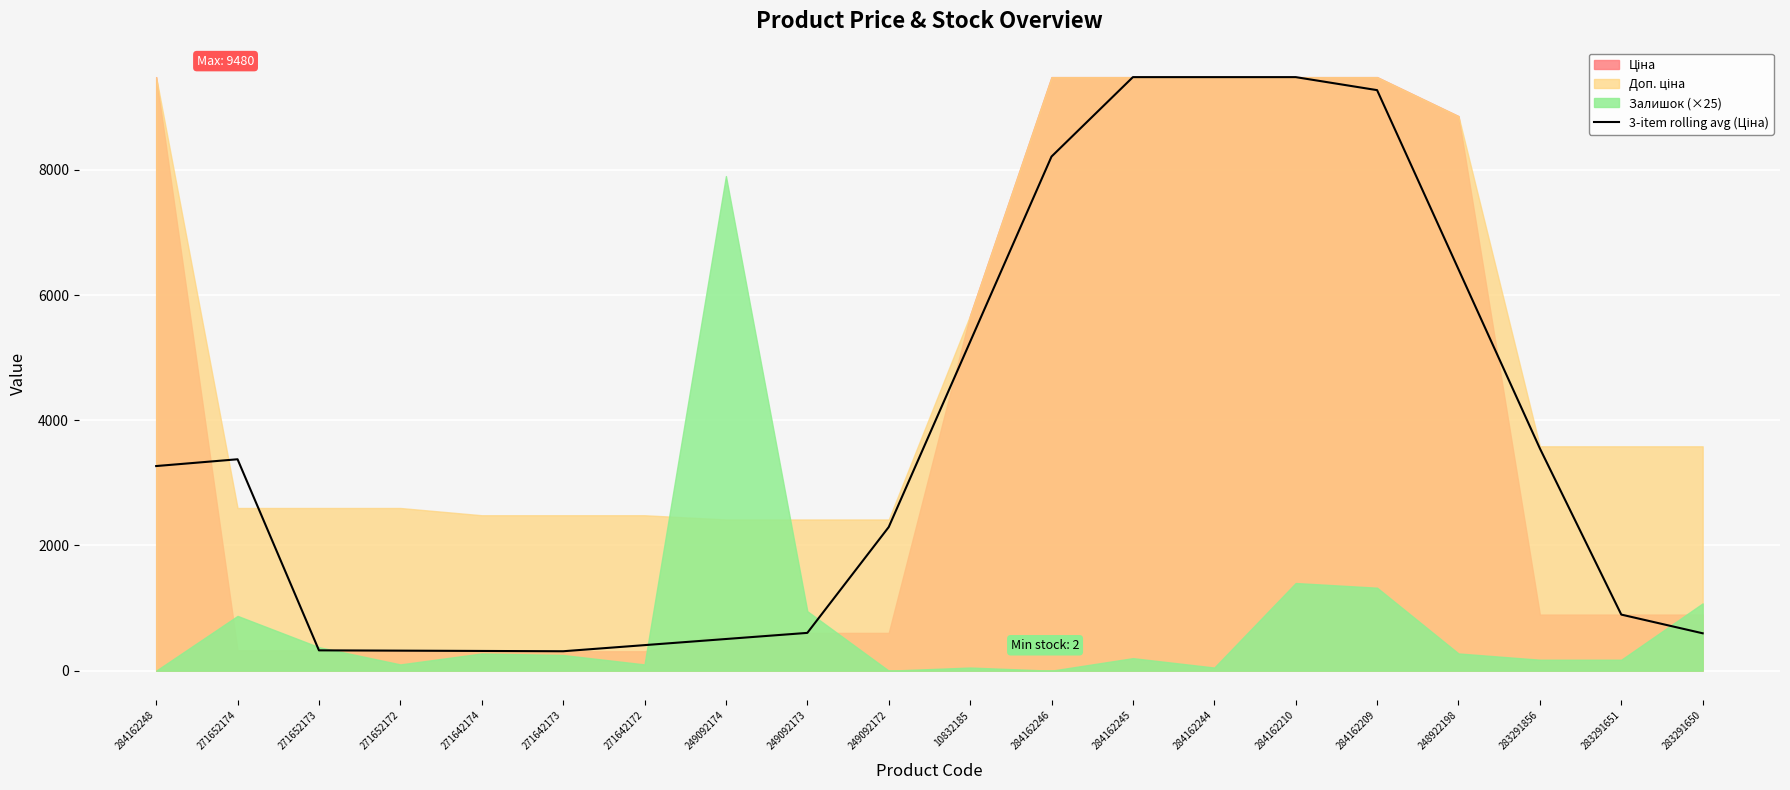

How many values are below 3268?

10